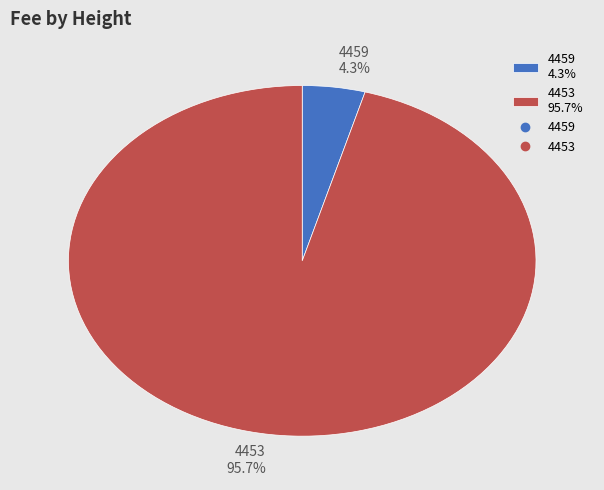

How many slices are in this pie chart?

2